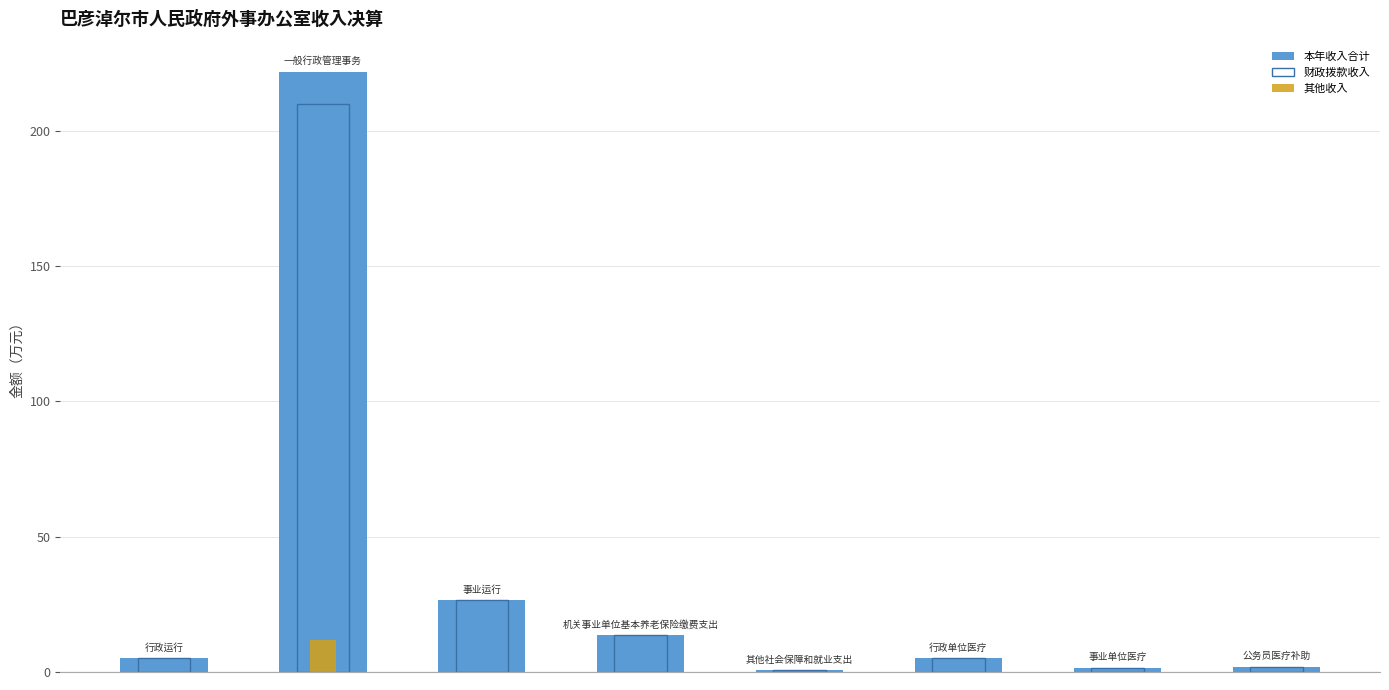

How many bars are there in each group?

3